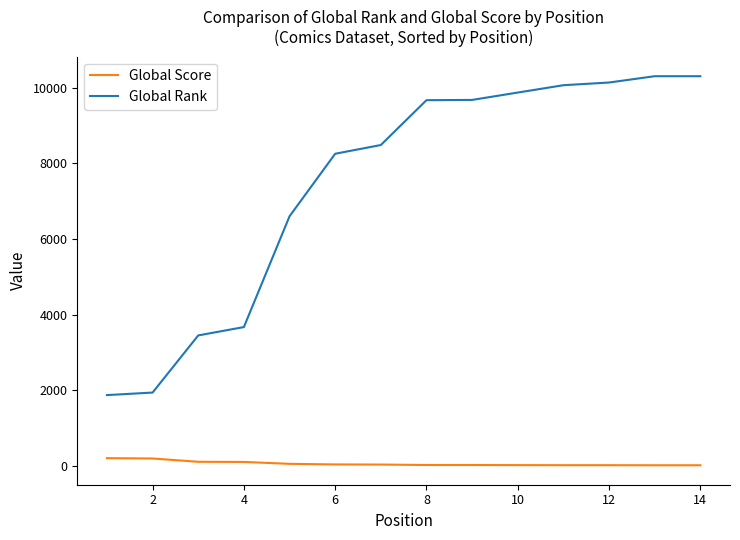

True or false: Global Rank and Global Score intersect in this chart.

False